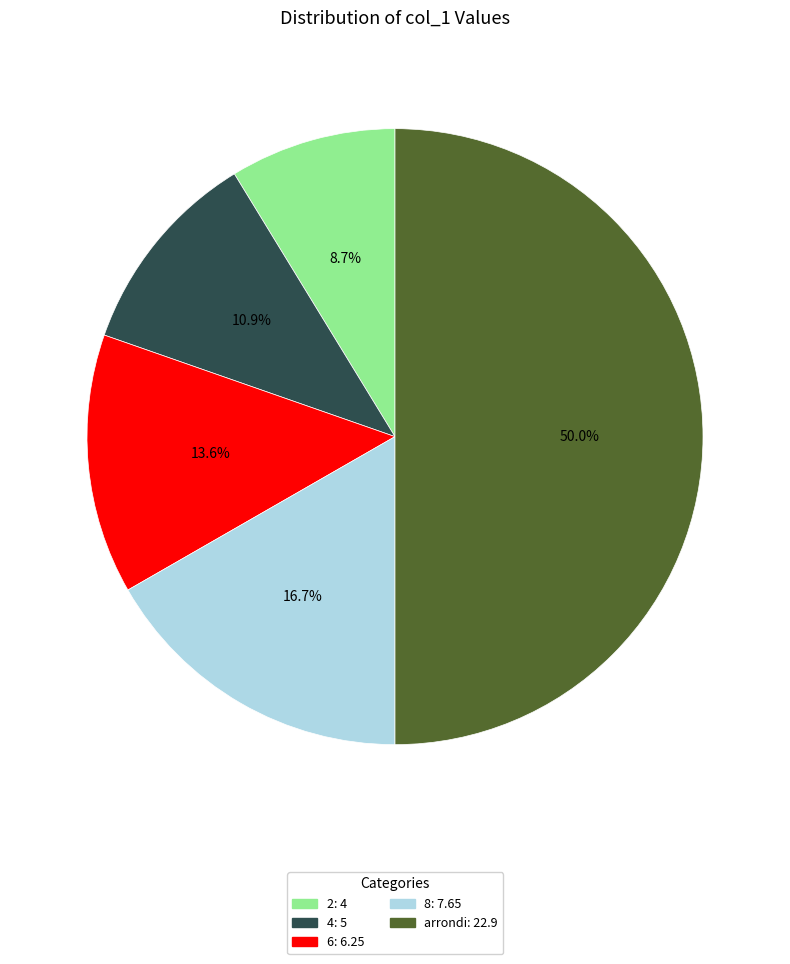

How many segments does this pie chart have?

5